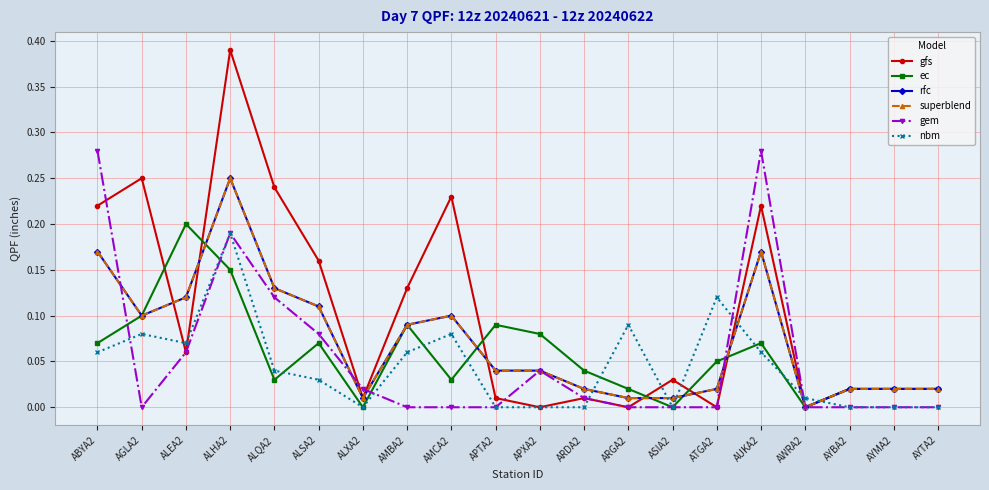

Between which two adjacent categories do superblend and gfs first intersect?

AGLA2 and ALEA2